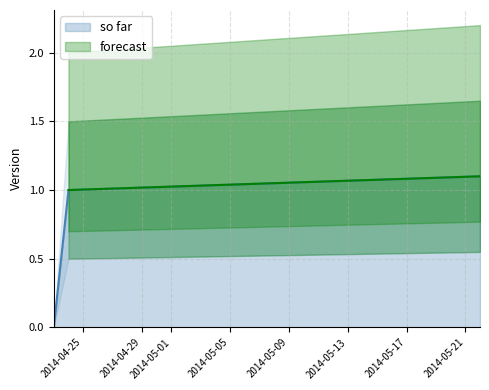

What is the difference between the second highest and minimum values?

1.0